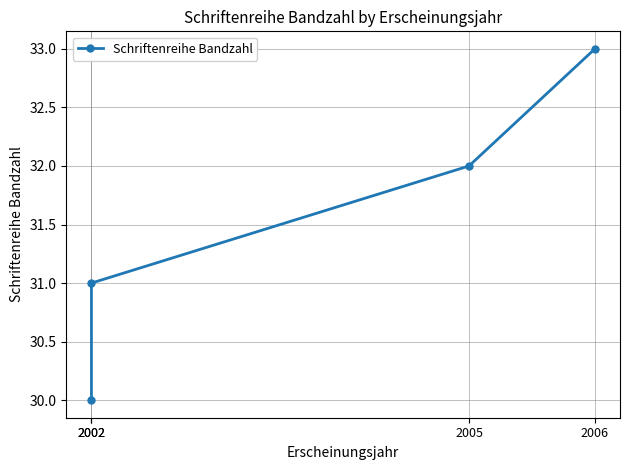

The value at 2005 is 16. True or false?

False